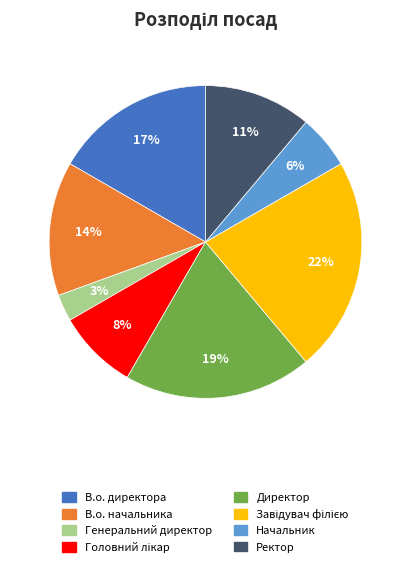

To the nearest percent, what is the difference between the largest and smallest slice percentages?

19%